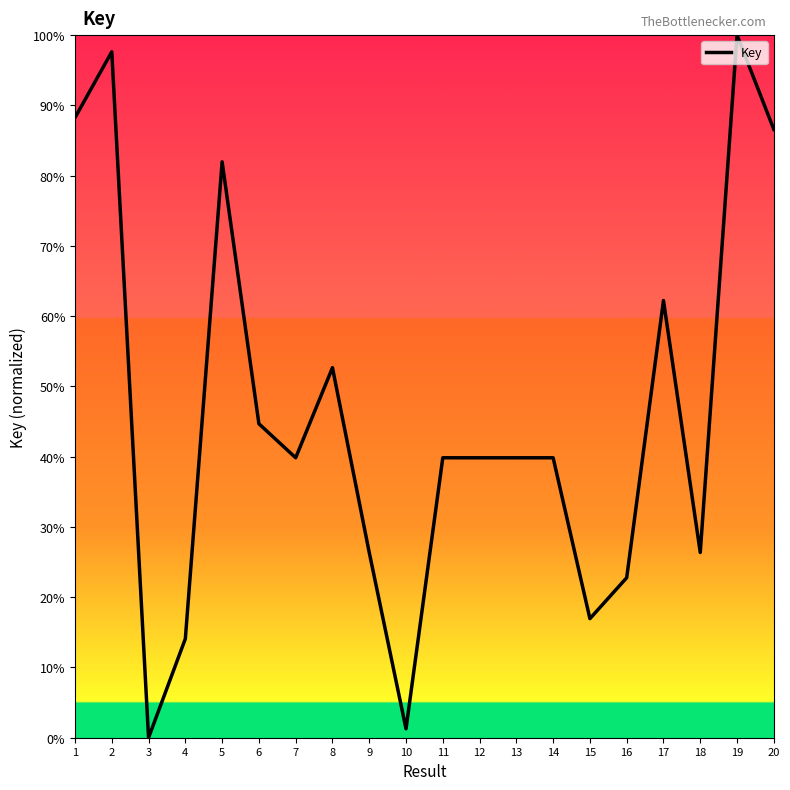

Where is the first local minimum?

3